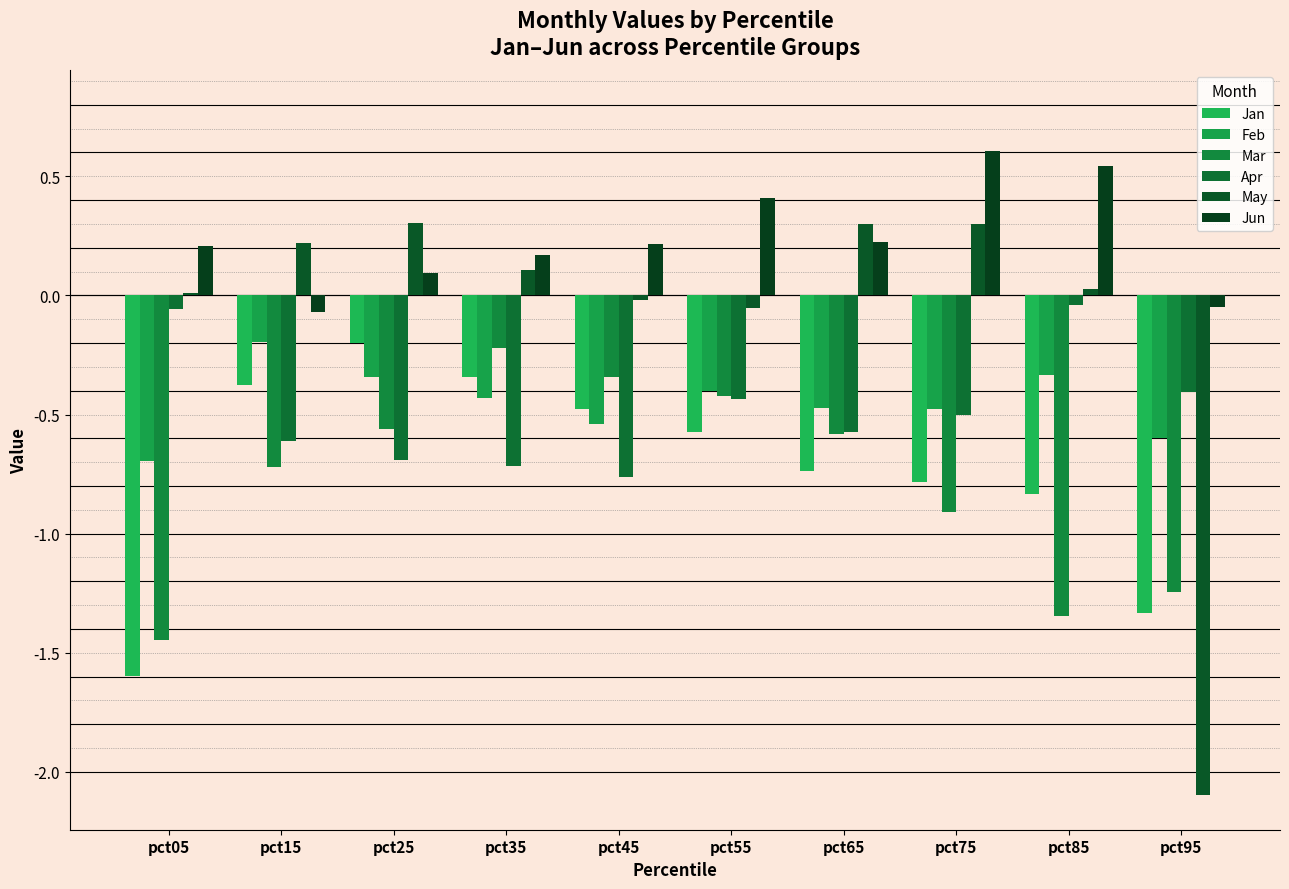

At how many categories does at least one series exceed -1?

10